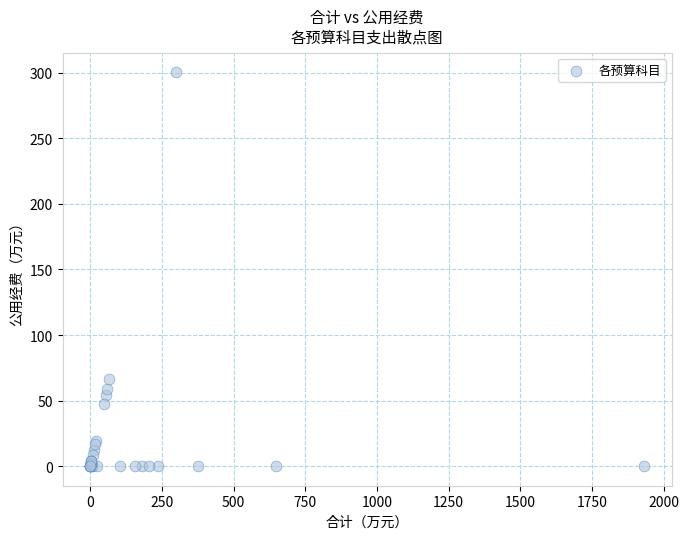

What Y value in the scatter plot is closest to 150?

66.3